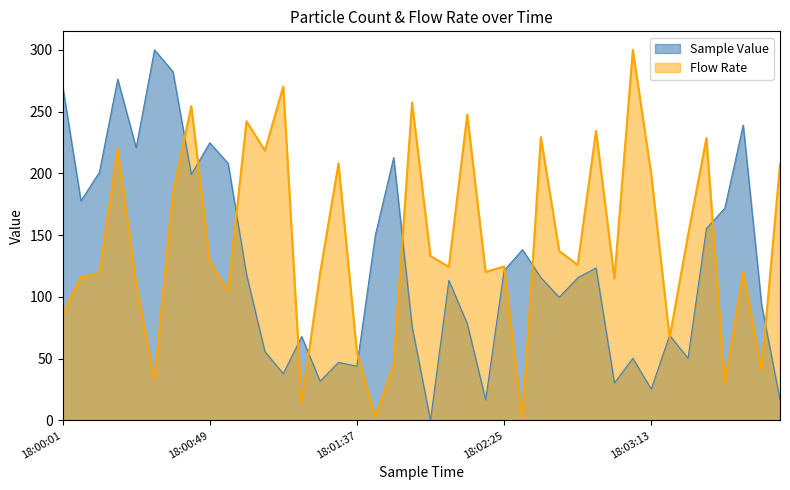

What is the difference between the second highest and minimum values in the Flow Rate series?

270.3